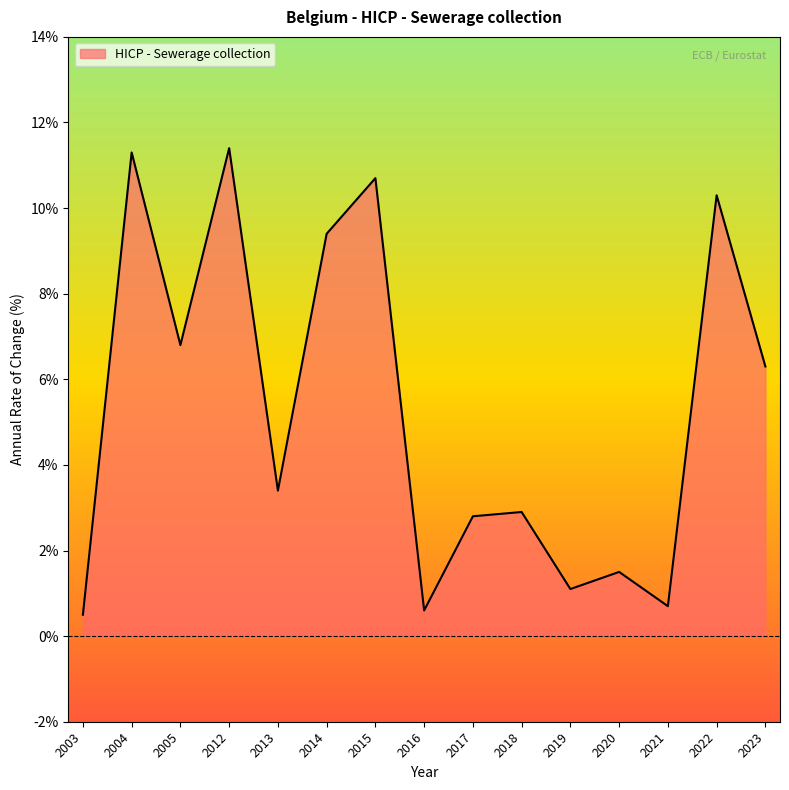

Rank the categories by value from highest to lowest.

2012, 2004, 2015, 2022, 2014, 2005, 2023, 2013, 2018, 2017, 2020, 2019, 2021, 2016, 2003